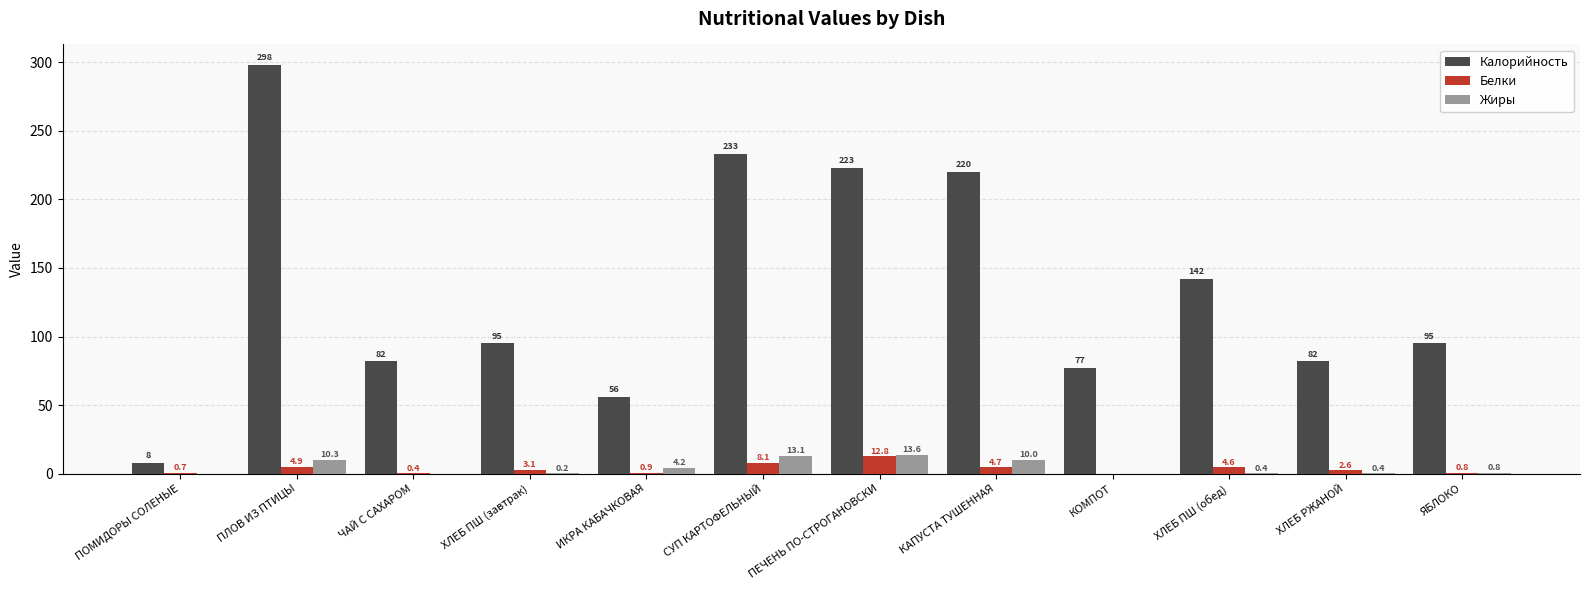

How many data points does each series have?

12